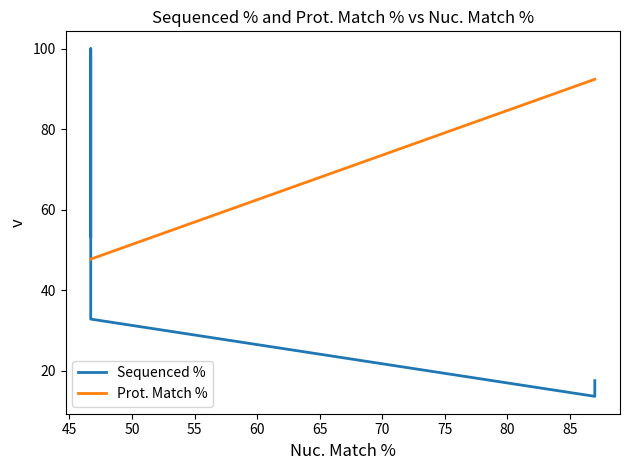

Reading left to right, what are all the values shown in this chart?

Sequenced %: 53.3	100.0	32.8	13.6	17.5
Prot. Match %: 47.7	47.7	47.7	92.4	92.4